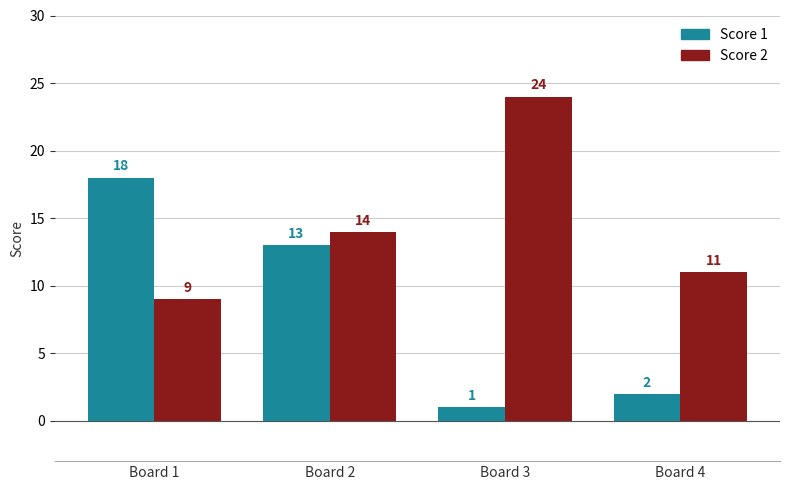

What are all the series names shown in the legend?

Score 1, Score 2